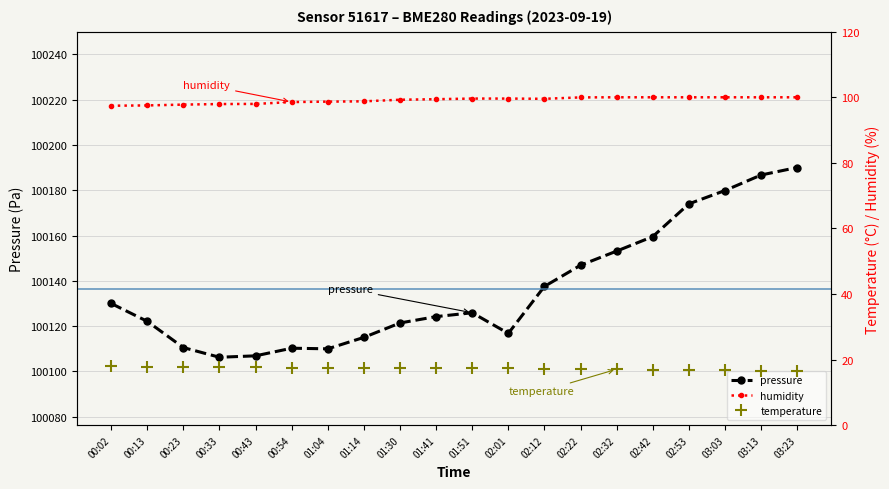

Which series changed the most between 00:02 and 00:33?

pressure